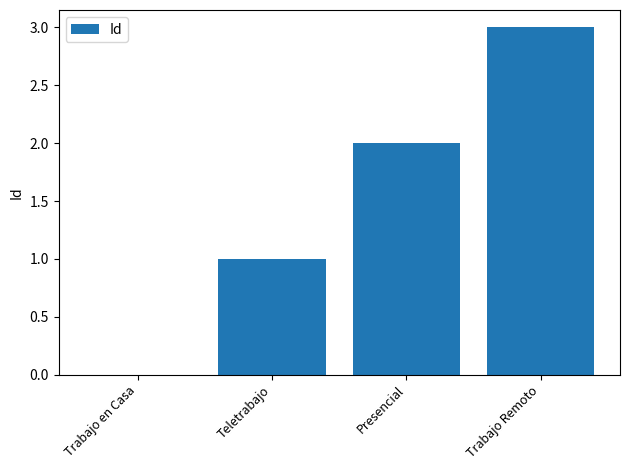

The value at Trabajo Remoto is 4. True or false?

False